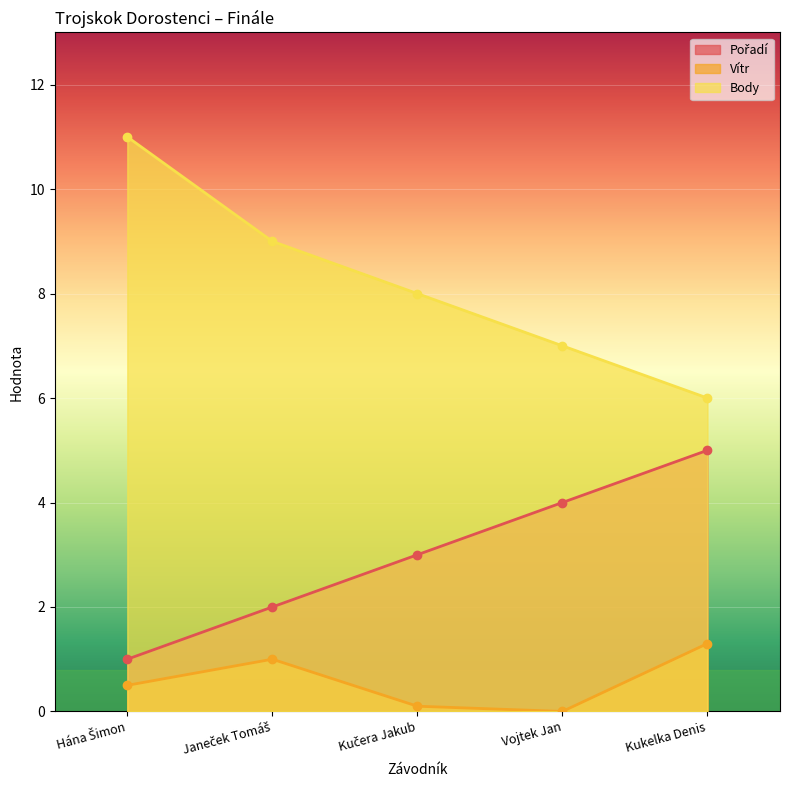

Reading right to left, list all the values displayed in this chart.

Pořadí: Kukelka Denis=5.0	Vojtek Jan=4.0	Kučera Jakub=3.0	Janeček Tomáš=2.0	Hána Šimon=1.0
Vítr: Kukelka Denis=1.3	Vojtek Jan=0.0	Kučera Jakub=0.1	Janeček Tomáš=1.0	Hána Šimon=0.5
Body: Kukelka Denis=6.0	Vojtek Jan=7.0	Kučera Jakub=8.0	Janeček Tomáš=9.0	Hána Šimon=11.0